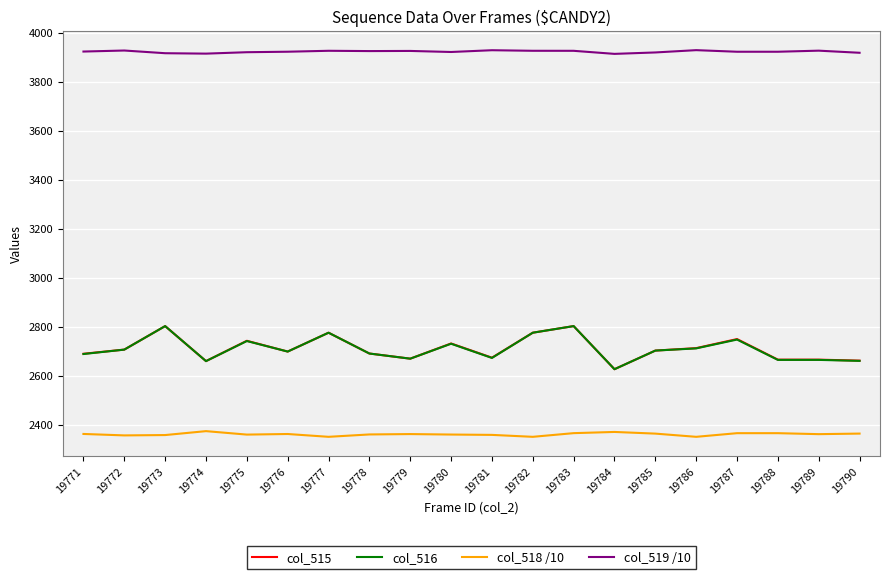

What is the sum of all col_519 /10 values?

78452.2